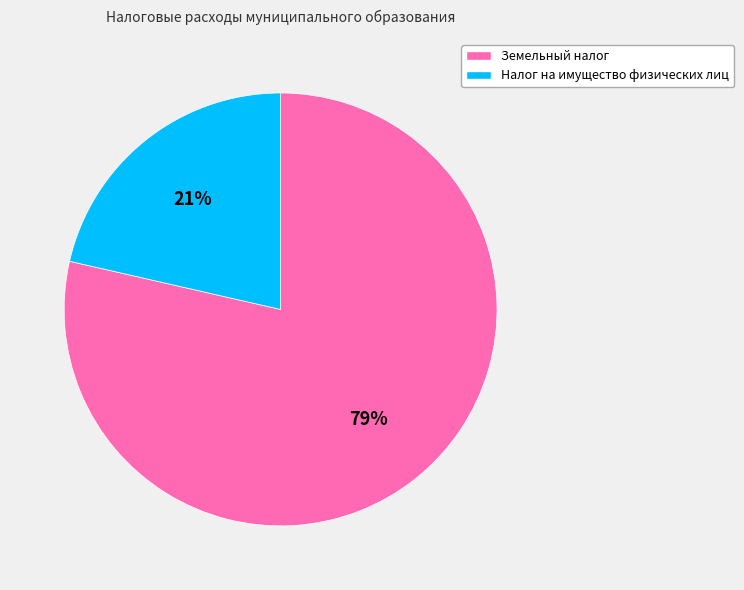

To the nearest percent, what is the average slice percentage?

50%